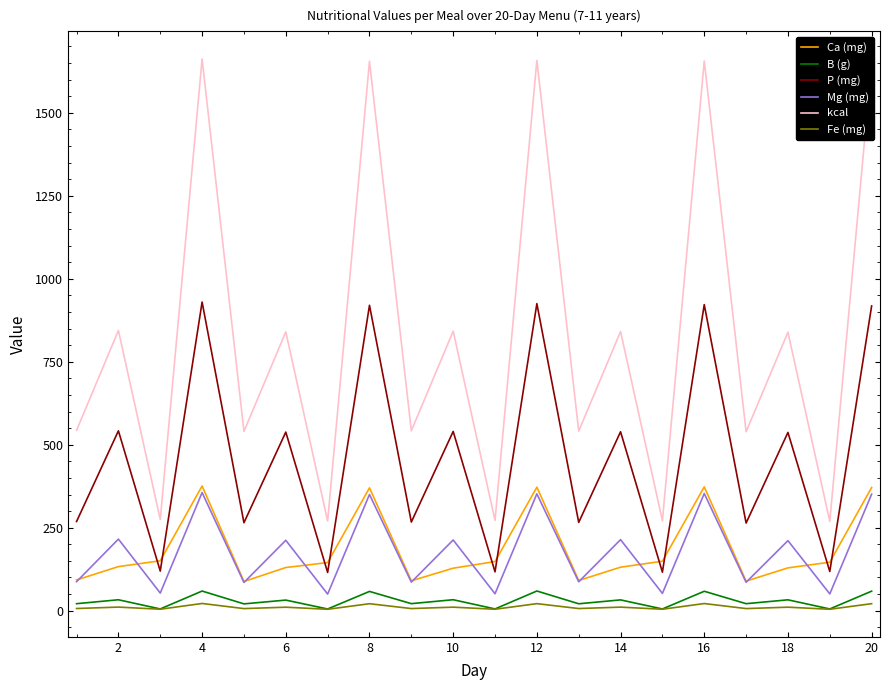

How many lines are shown in the chart?

6